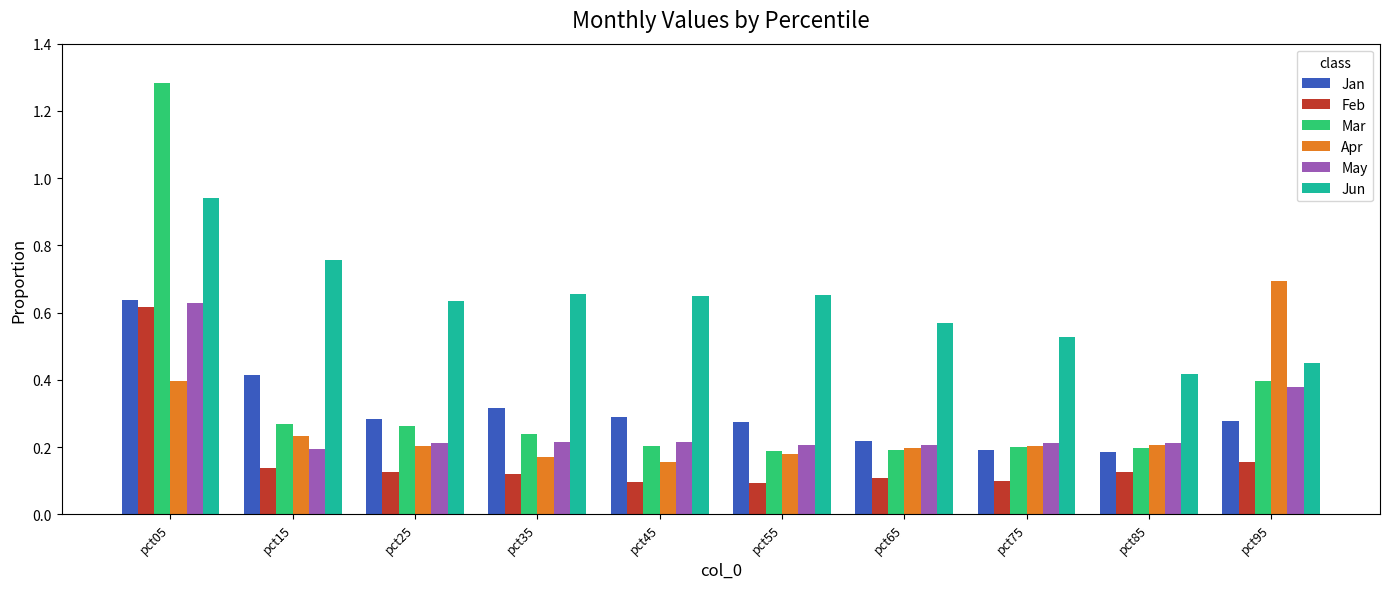

The value of May at pct65 is 0.3. True or false?

False